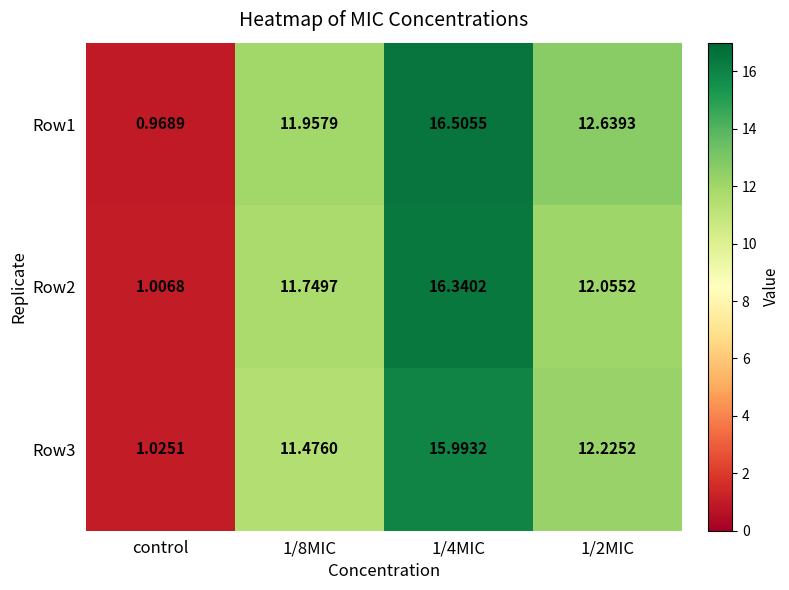

Count the number of data series in this chart.

3